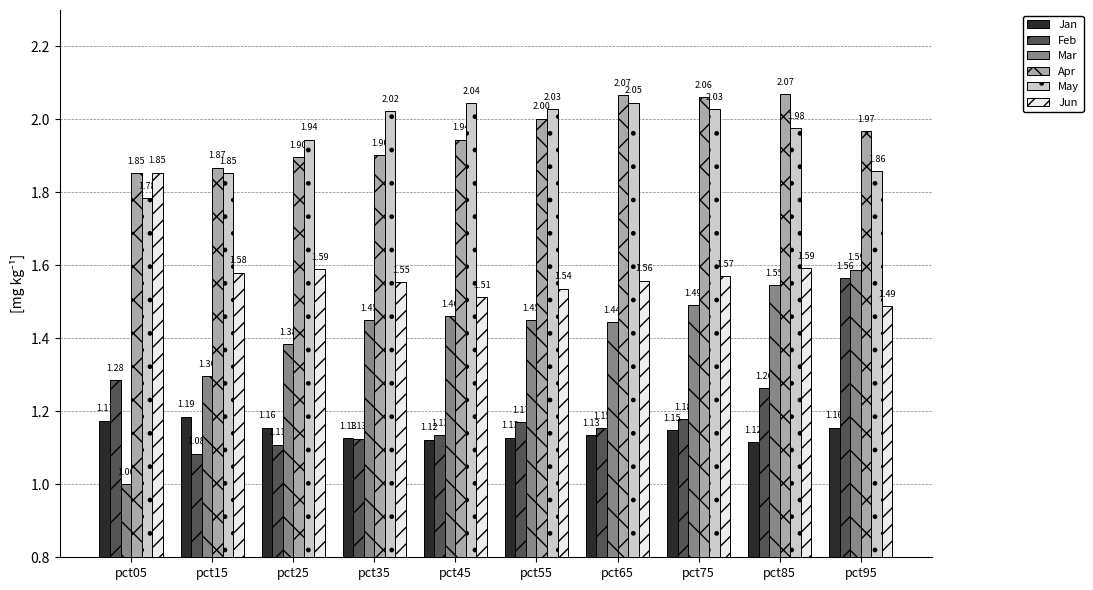

What is the difference between the second highest and minimum values in the May series?

0.3